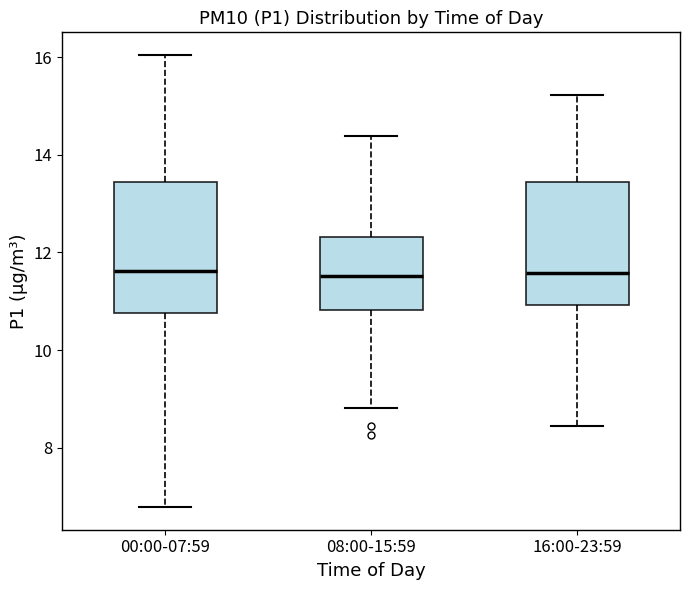

Reading left to right, read every box against the y-axis: the position of its median line, the range the box covers, and the ends of its whiskers. The values are not printed on the chart, so give them approximately, as read against the axis.

00:00-07:59: median 11.6, box 10.8 to 13.4, whiskers 6.8 to 16.0
08:00-15:59: median 11.6, box 10.8 to 12.4, whiskers 8.8 to 14.4
16:00-23:59: median 11.6, box 11.0 to 13.4, whiskers 8.4 to 15.2